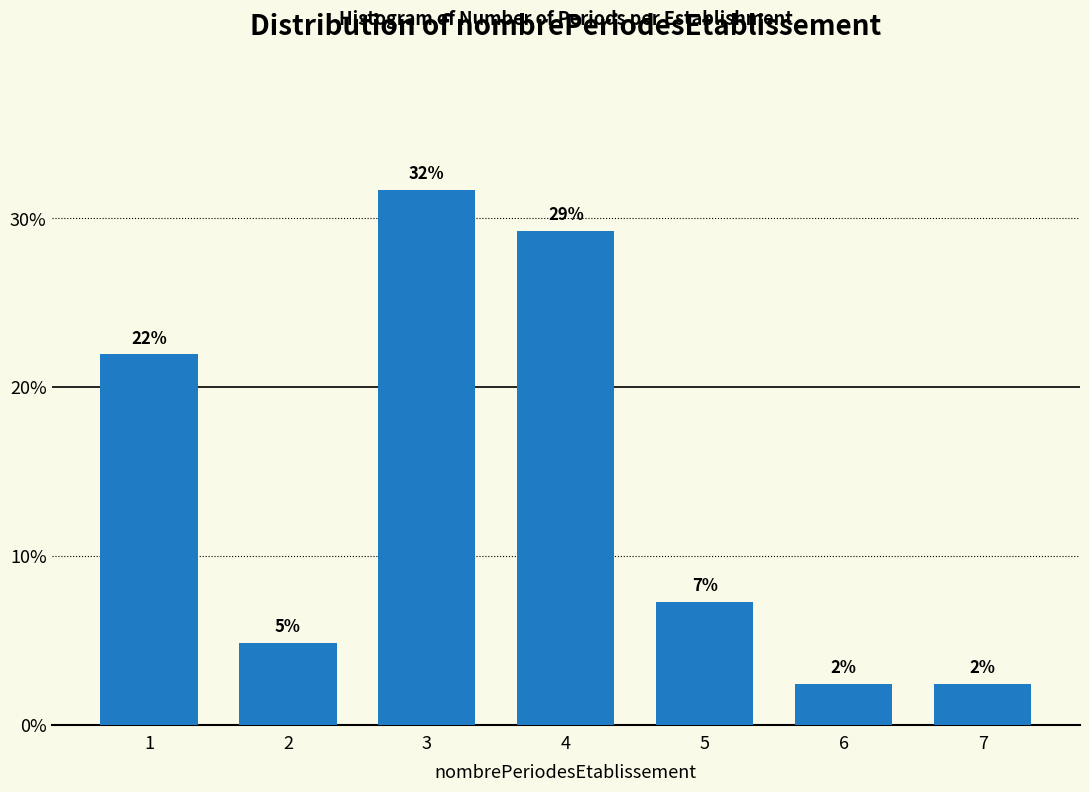

Does the chart contain any negative values?

No